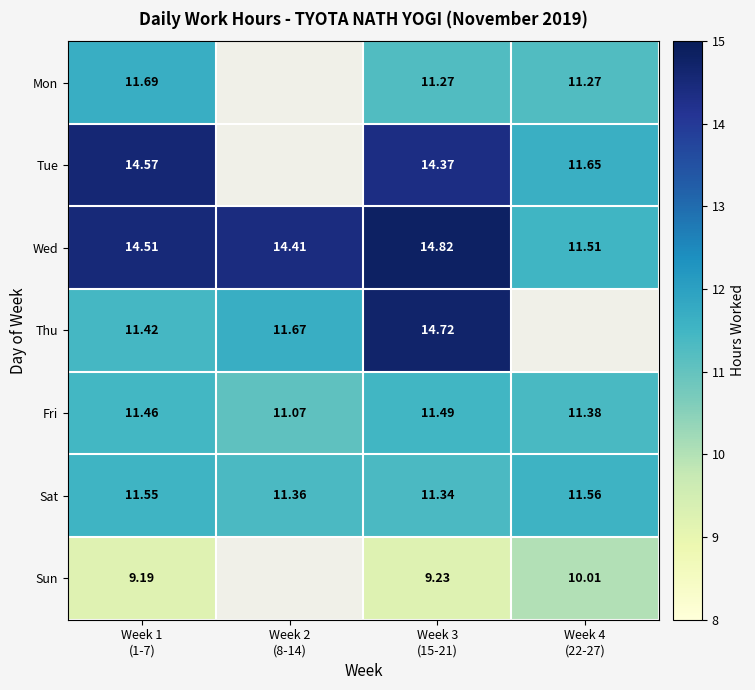

The Sun series shows 3.9 at Week 4 (22-27). True or false?

False